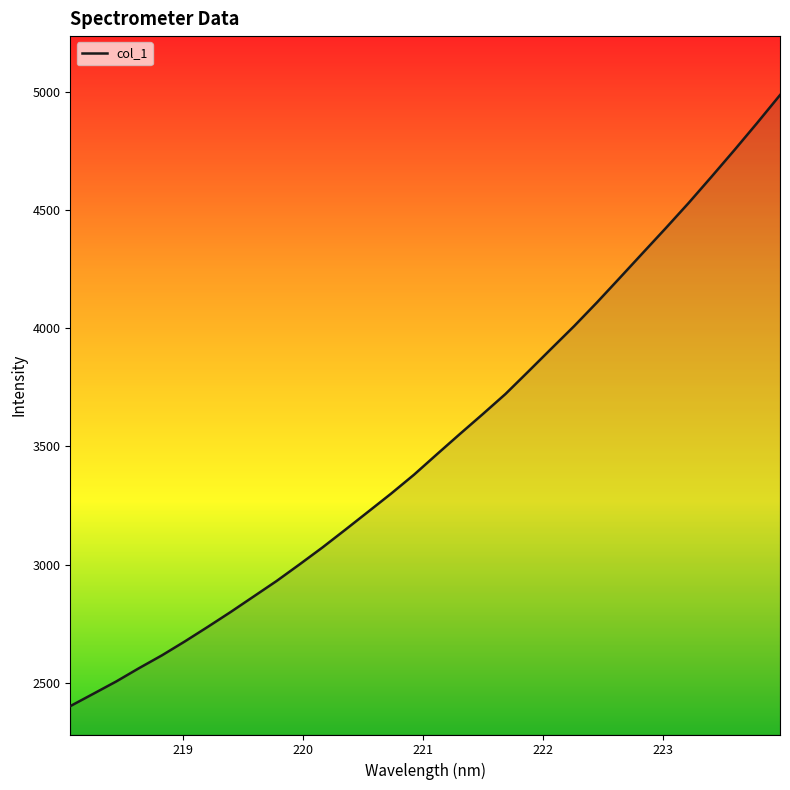

List the labels in order of value, smallest first.

218.0596, 218.2508, 218.442, 218.6332, 218.8244, 219.0156, 219.2067, 219.3979, 219.589, 219.7801, 219.9712, 220.1623, 220.3533, 220.5444, 220.7354, 220.9264, 221.1174, 221.3083, 221.4993, 221.6902, 221.8812, 222.0721, 222.263, 222.4538, 222.6447, 222.8355, 223.0264, 223.2172, 223.408, 223.5987, 223.7895, 223.9802